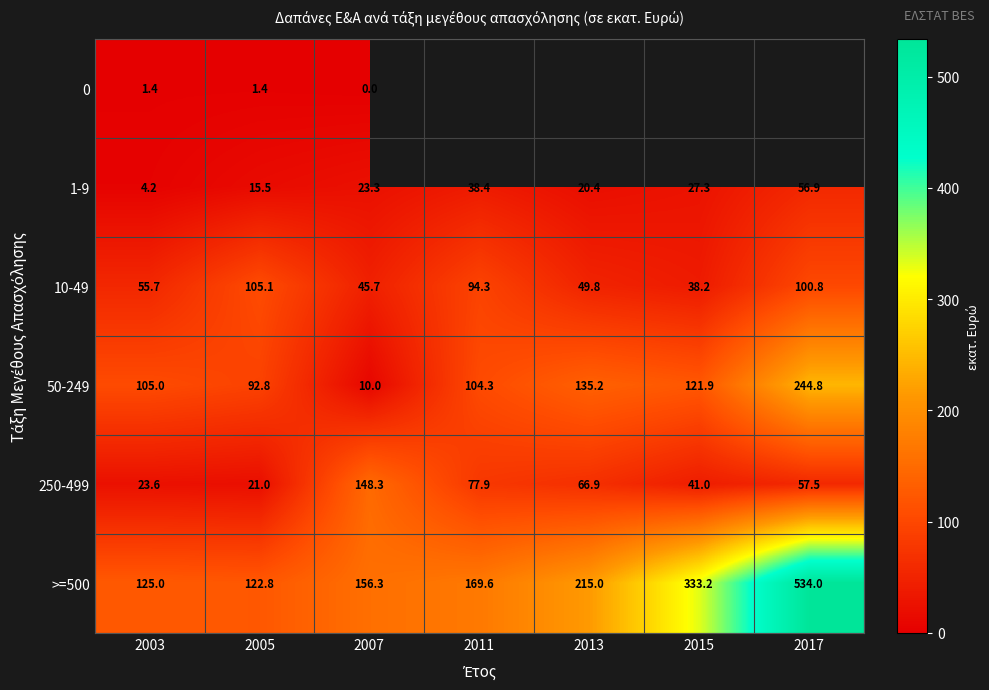

List the series in order of their peak value, lowest first.

0, 1-9, 10-49, 250-499, 50-249, >=500